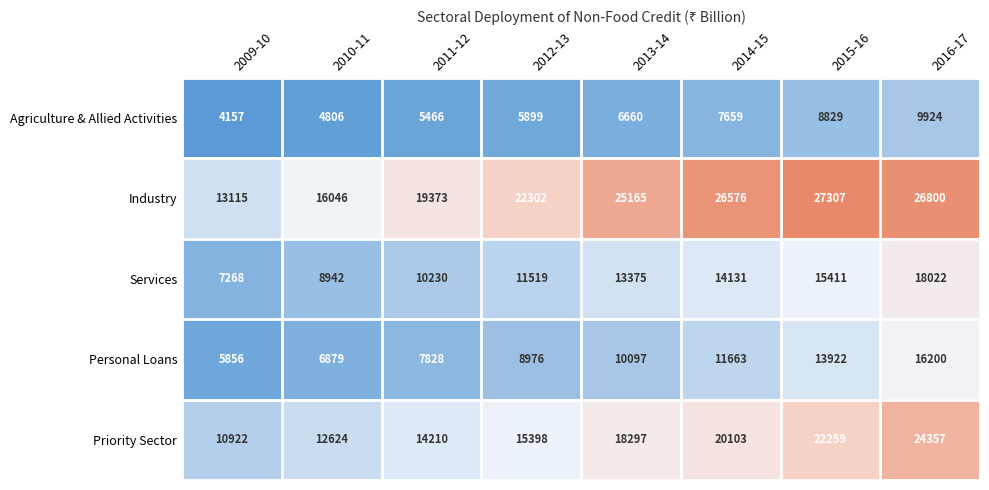

Is it true that Priority Sector equals 30903 at 2013-14?

False